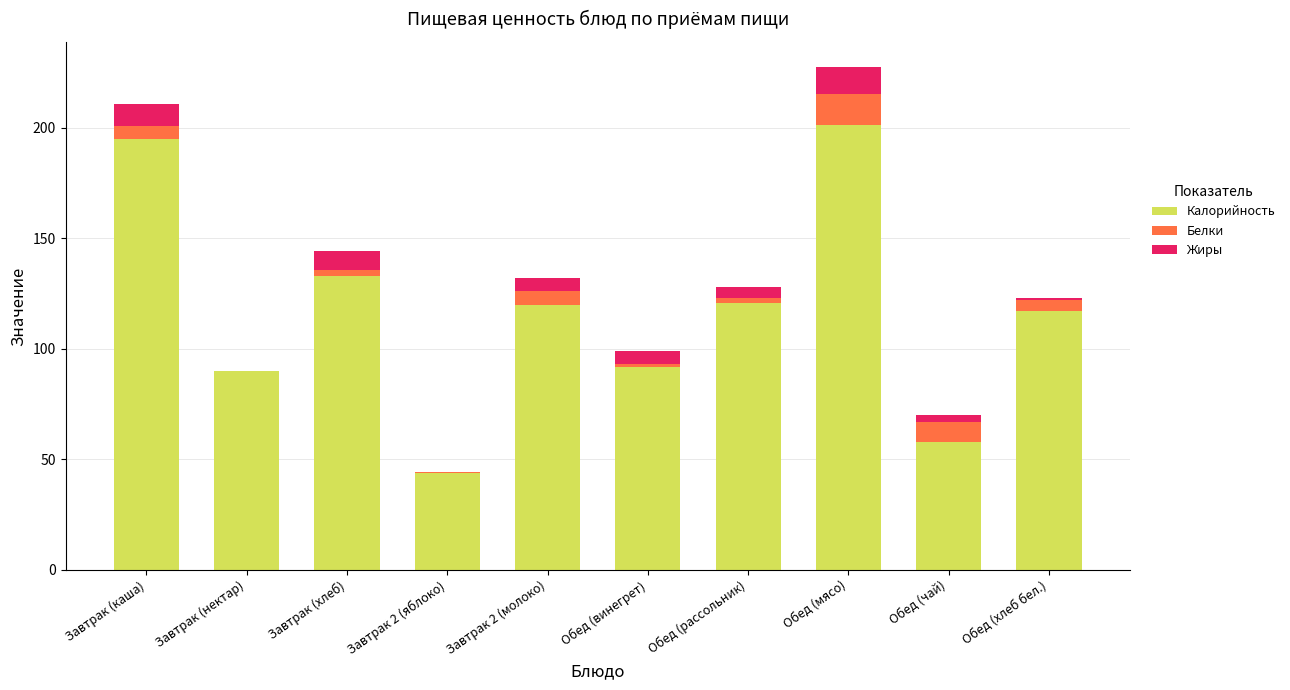

What are all the series names shown in the legend?

Калорийность, Белки, Жиры